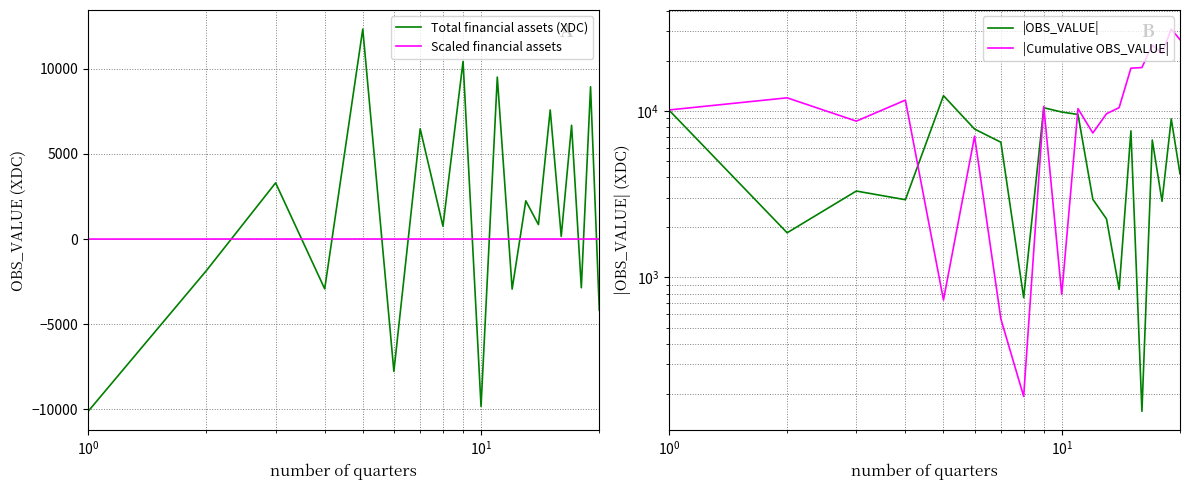

What is the sum of all Scaled financial assets values?

5.4